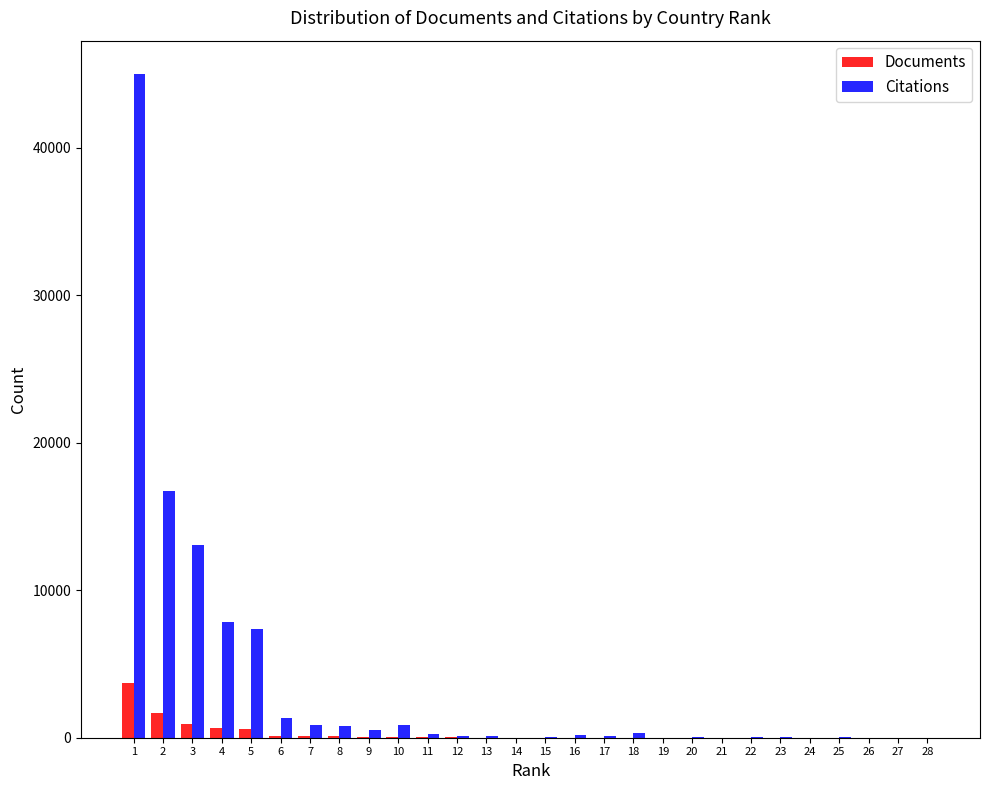

What is the highest value of the Citations series?

45018